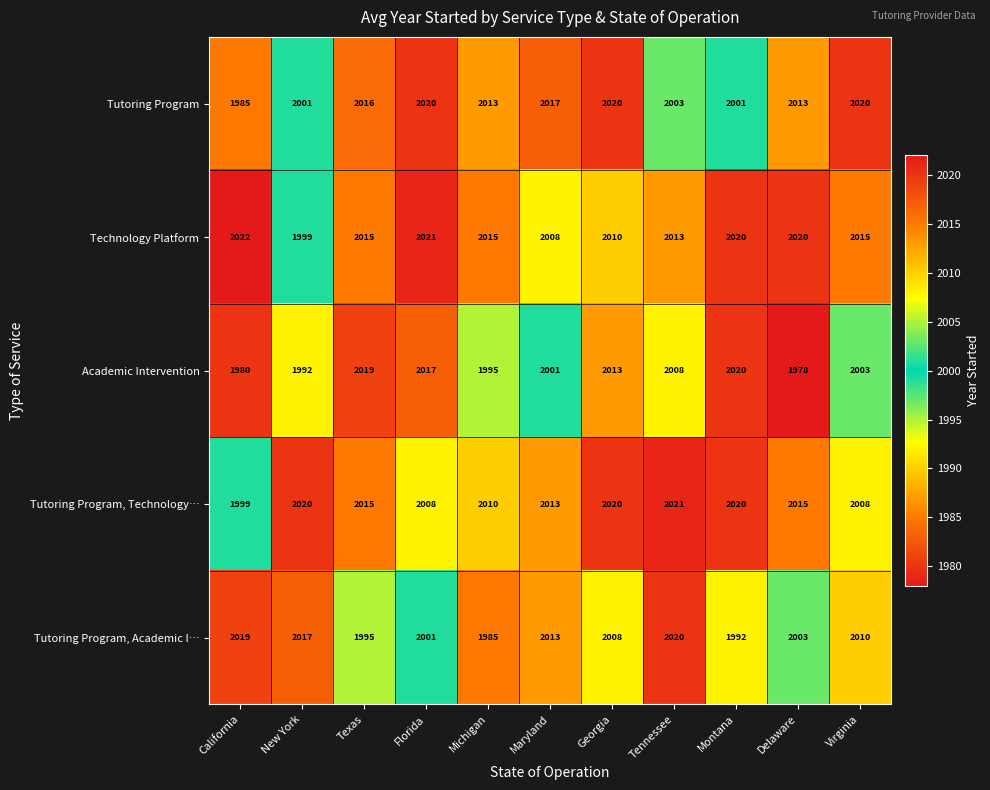

What is the spread (max minus min) of values at Delaware?

42